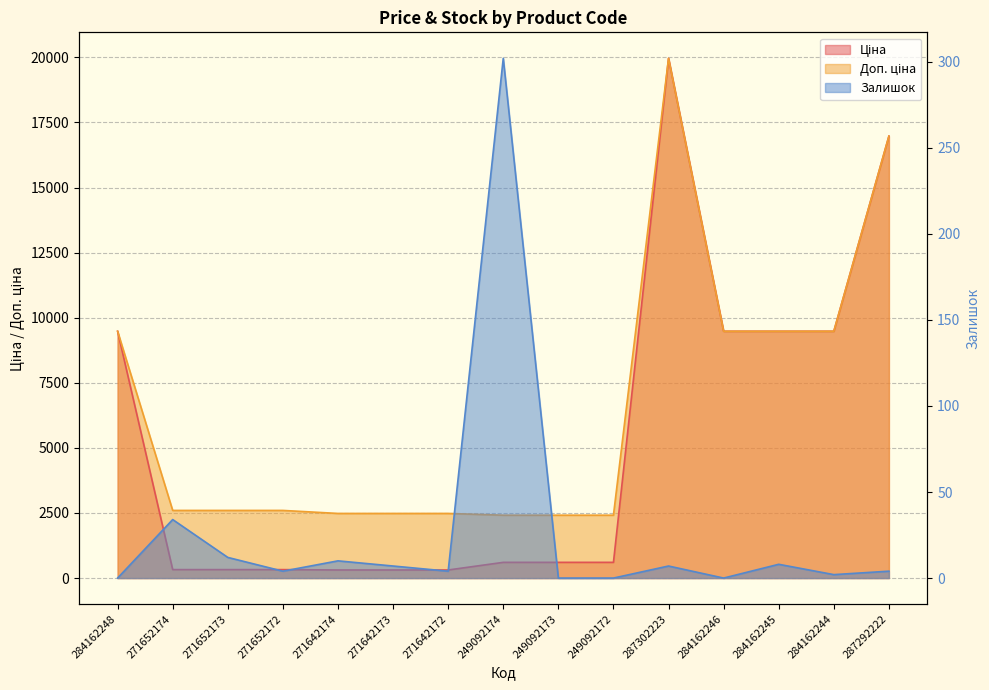

Rank the series by their maximum value, from lowest to highest.

Залишок, Ціна, Доп. ціна